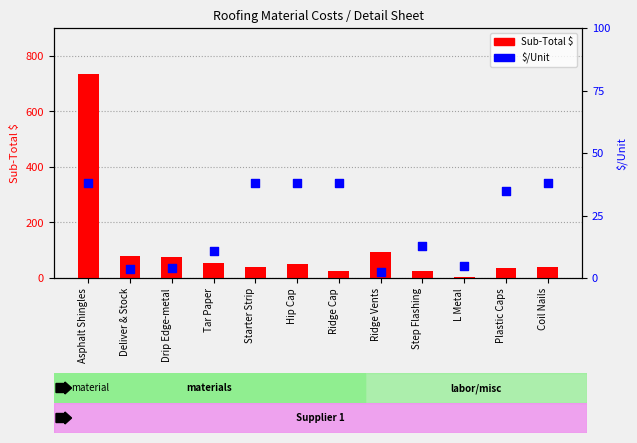

At how many categories does at least one series exceed 631?

1